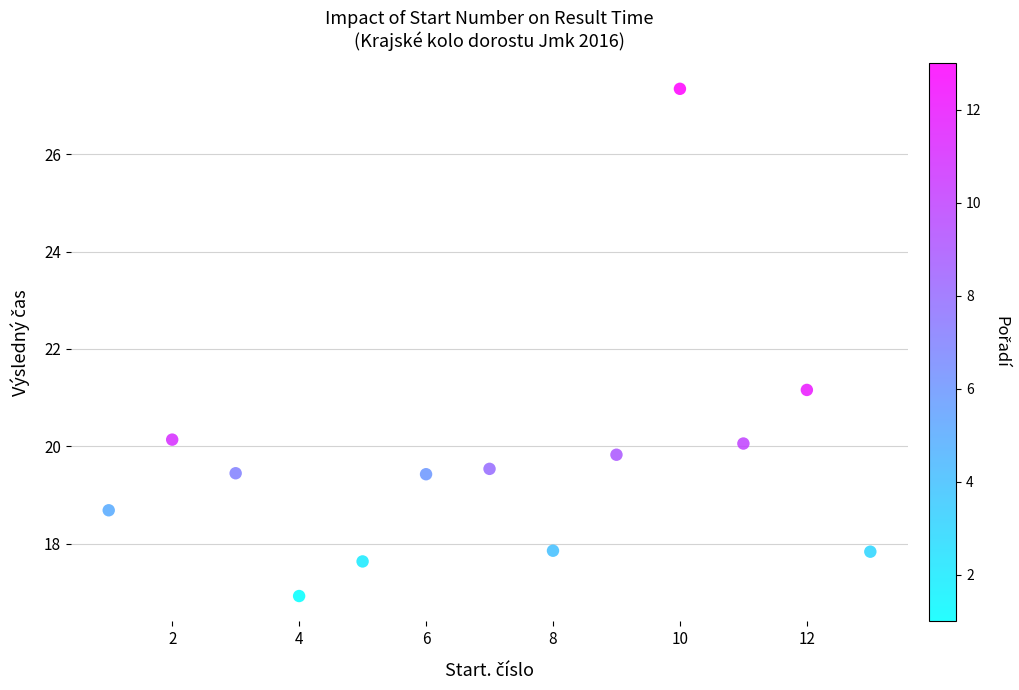

What is the range of X values (max minus min)?

12.0